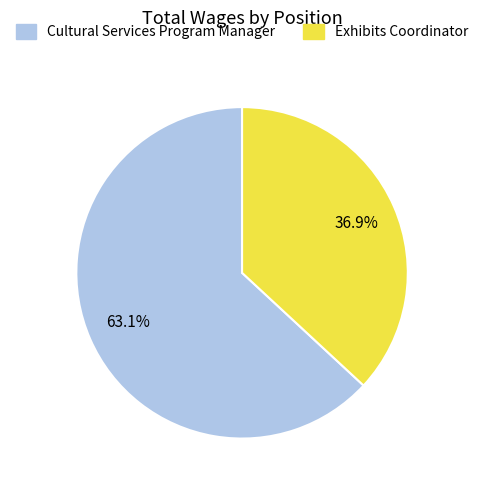

Is the sum of Cultural Services Program Manager and Exhibits Coordinator greater than half?

Yes